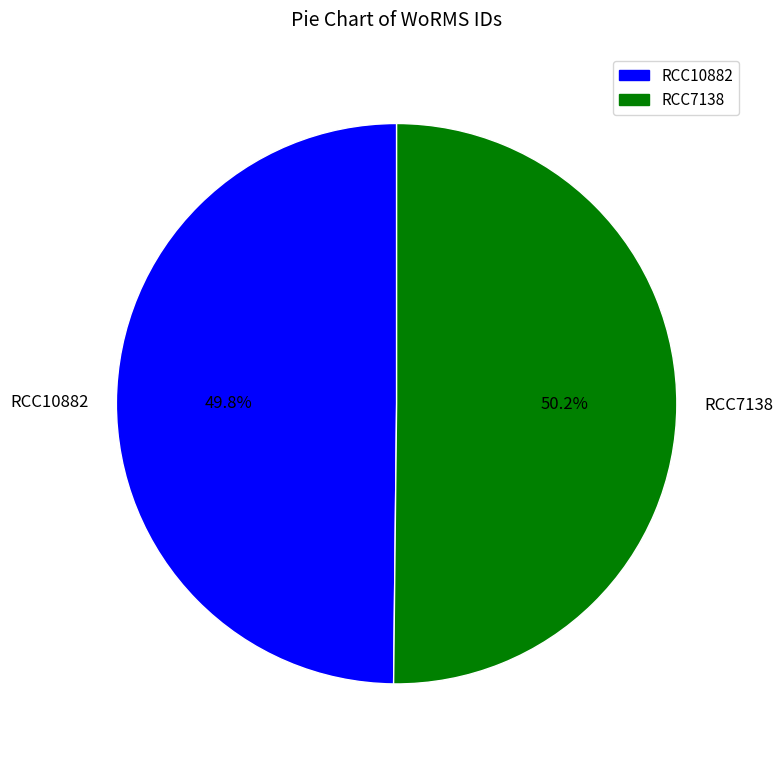

To the nearest percent, what portion does RCC7138 represent?

50%